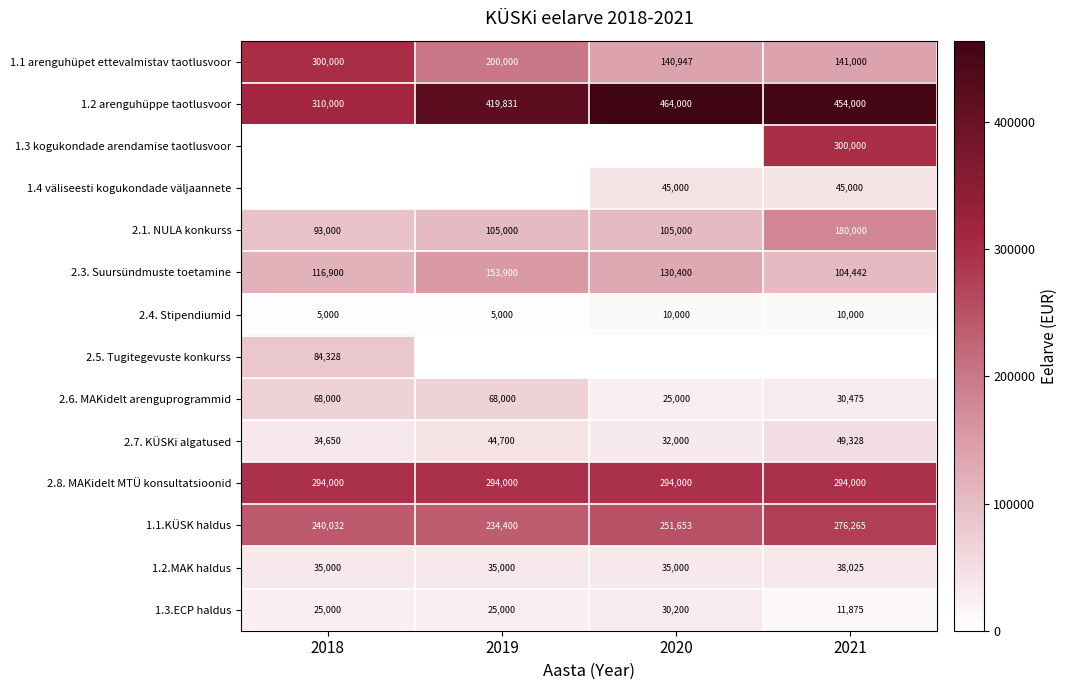

How many data points in 2.4. Stipendiumid are less than 10000?

2